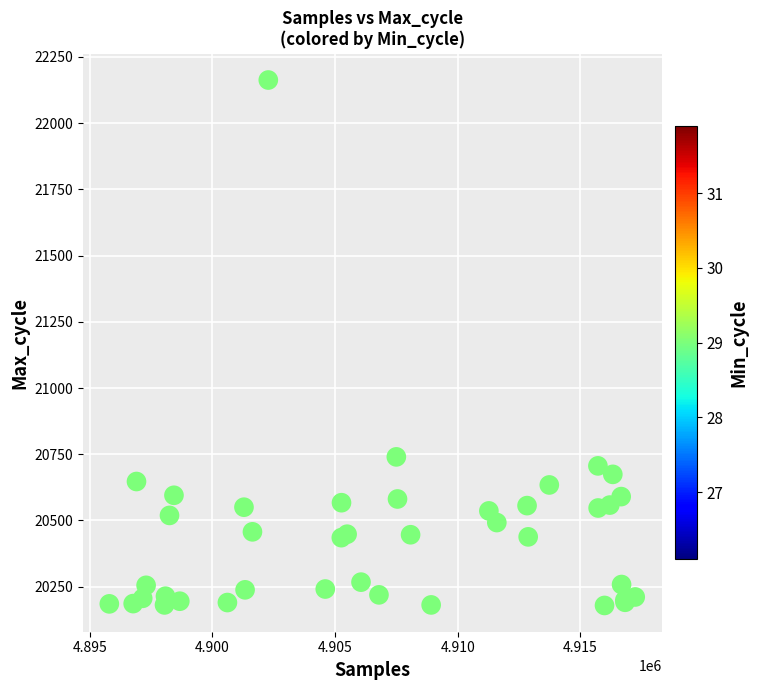

What Y value in the scatter plot is closest to 21171?

20740